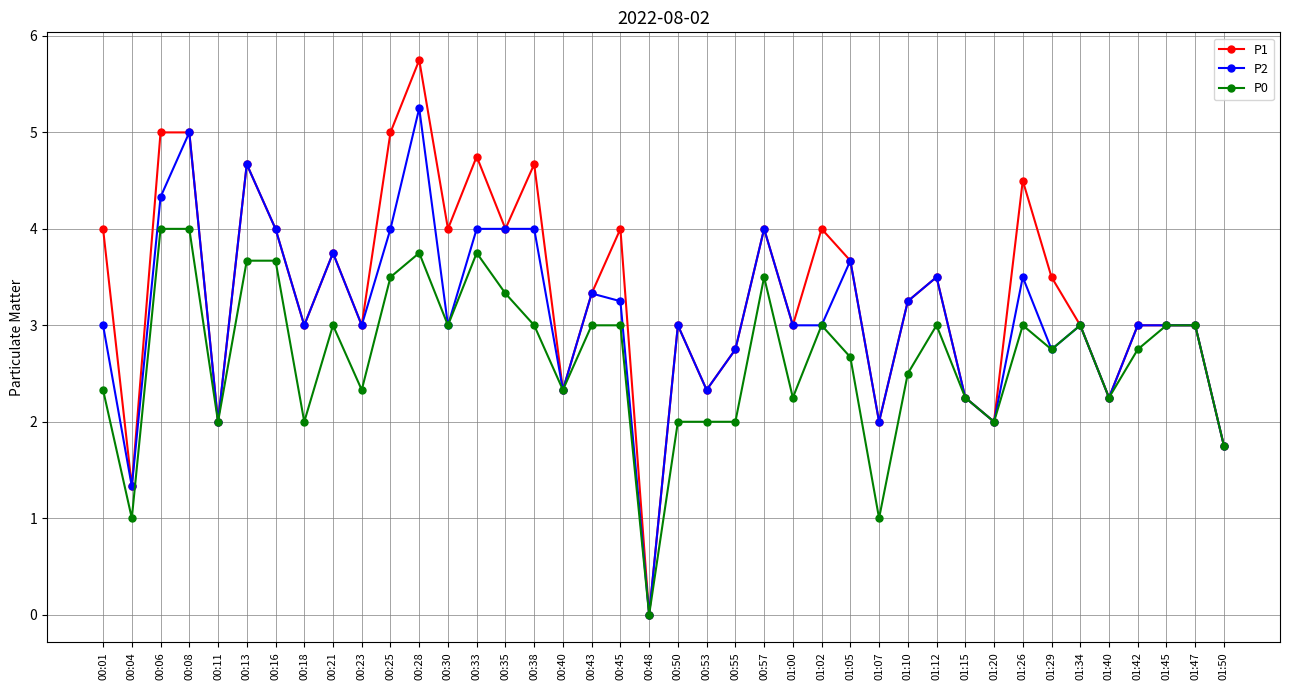

The value of P2 at 00:33 is 4.0. True or false?

True